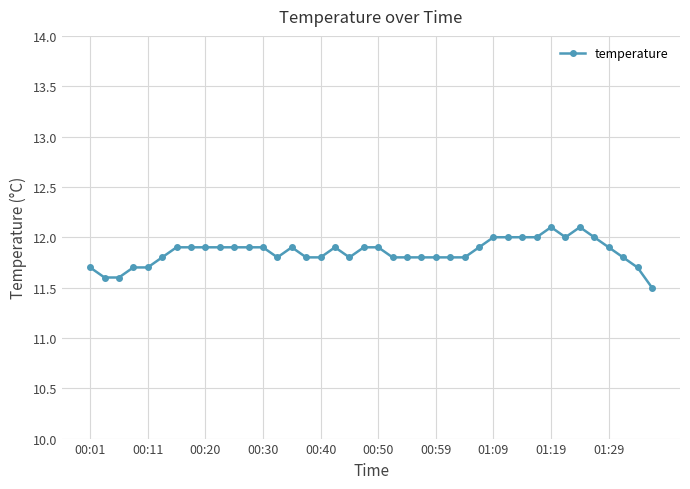

What is the greatest value displayed?

12.1